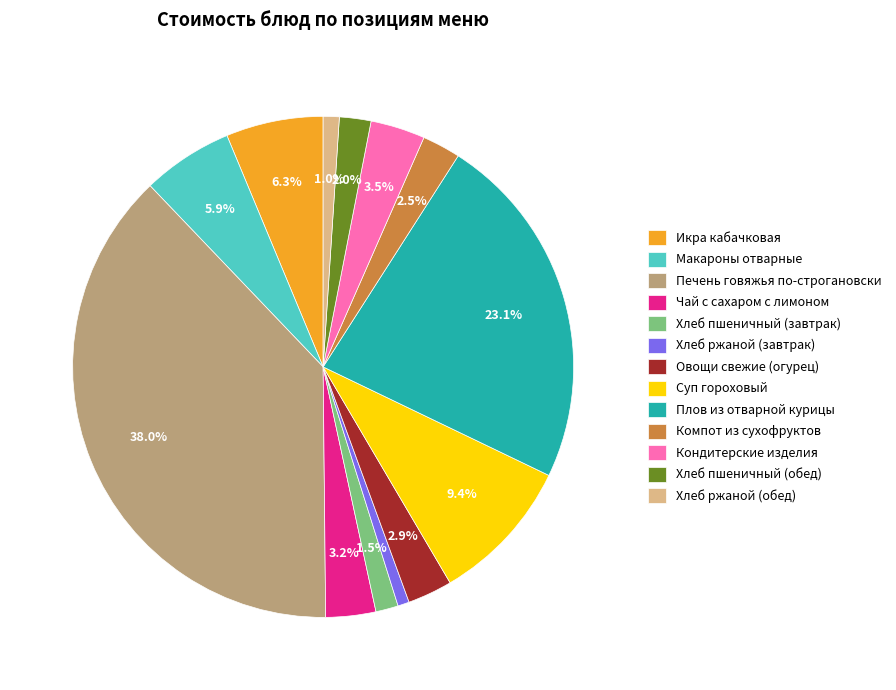

Between Икра кабачковая and Компот из сухофруктов, which is larger?

Икра кабачковая